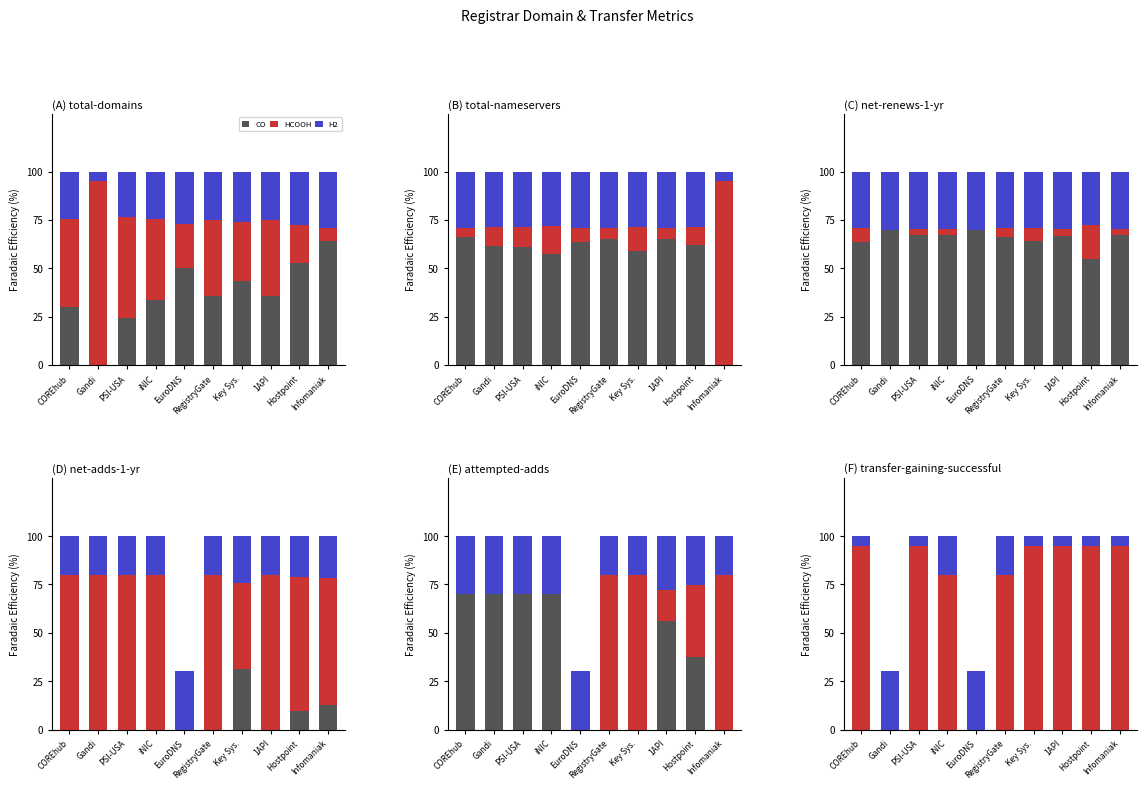

How many data points does each series have?

10